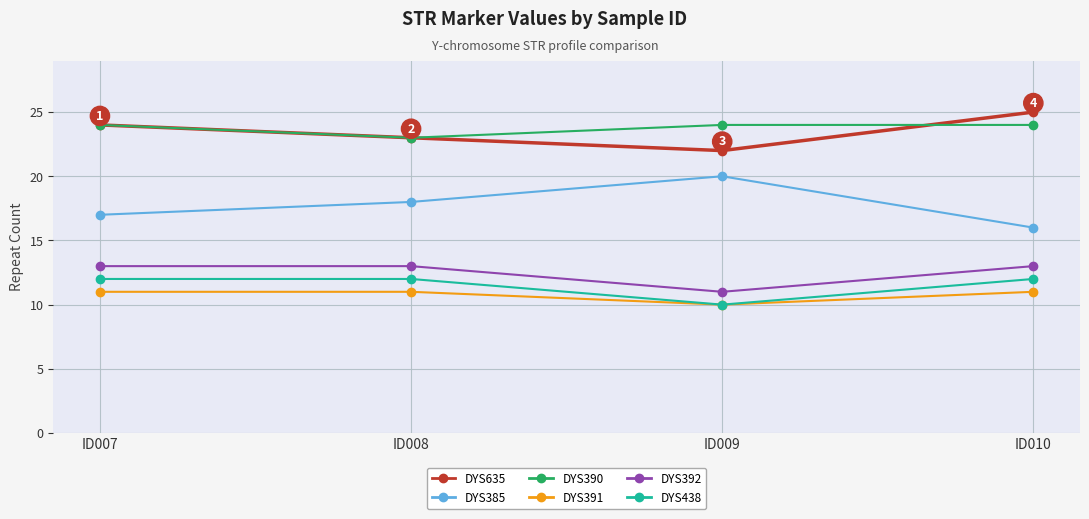

What is the value of the DYS391 point at the 3rd from the left?

10